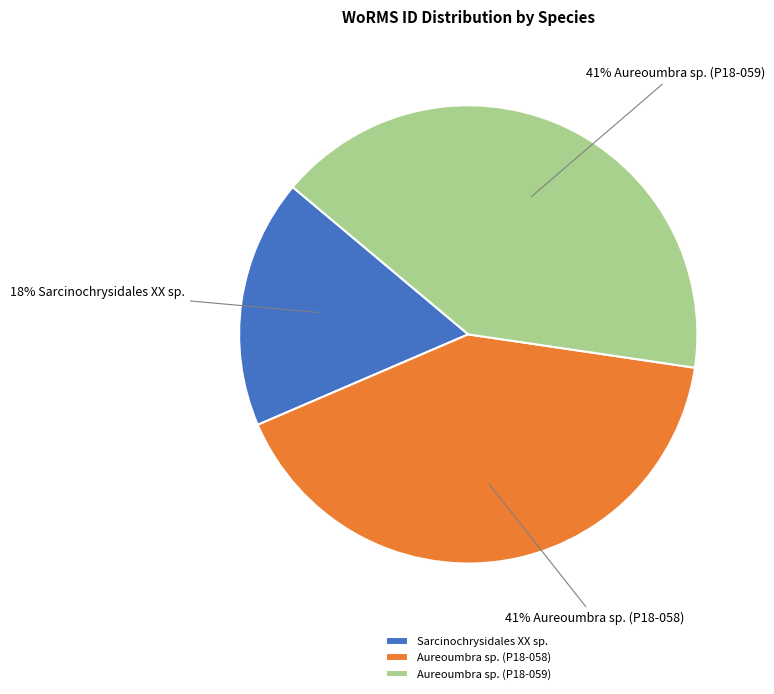

What is the smallest slice in the pie chart?

Sarcinochrysidales XX sp.